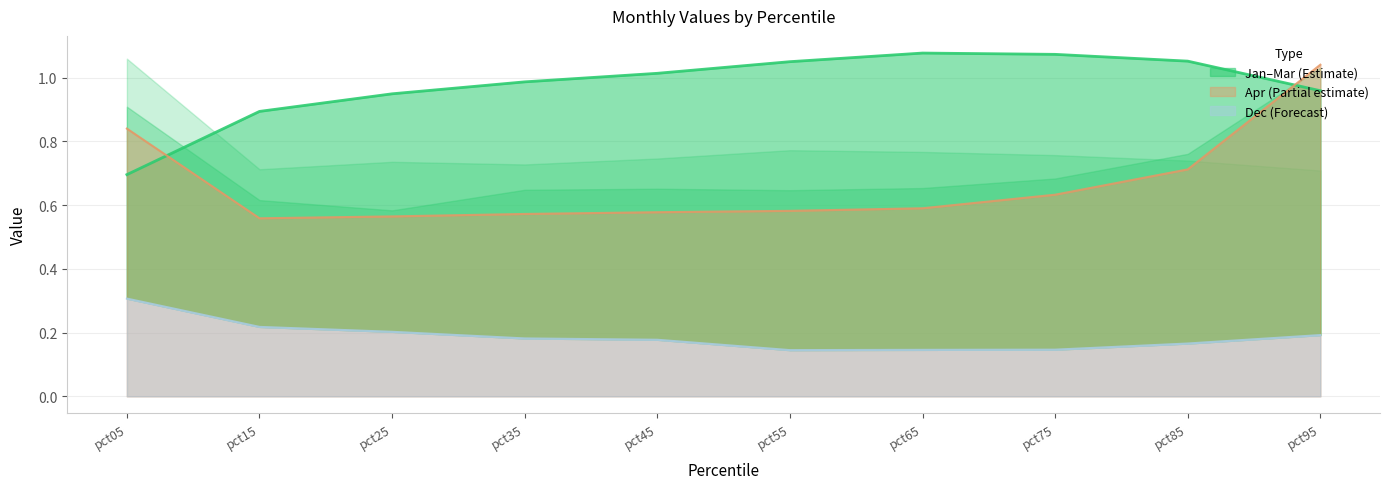

What is the approximate value of Dec at pct75?

0.1